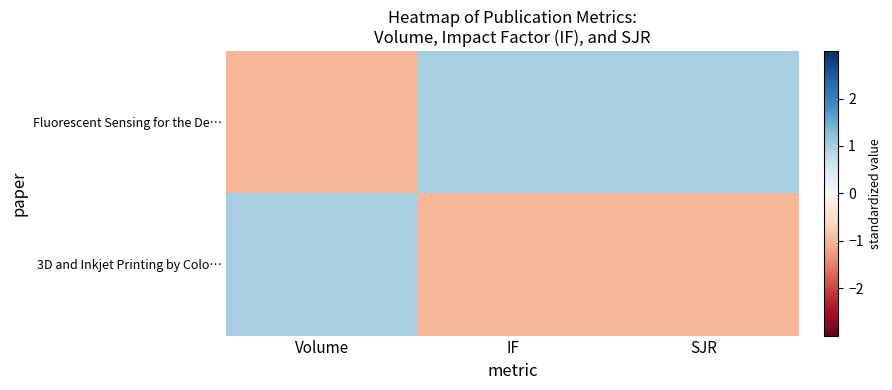

Rank the series by their maximum value, from highest to lowest.

row_0, row_1